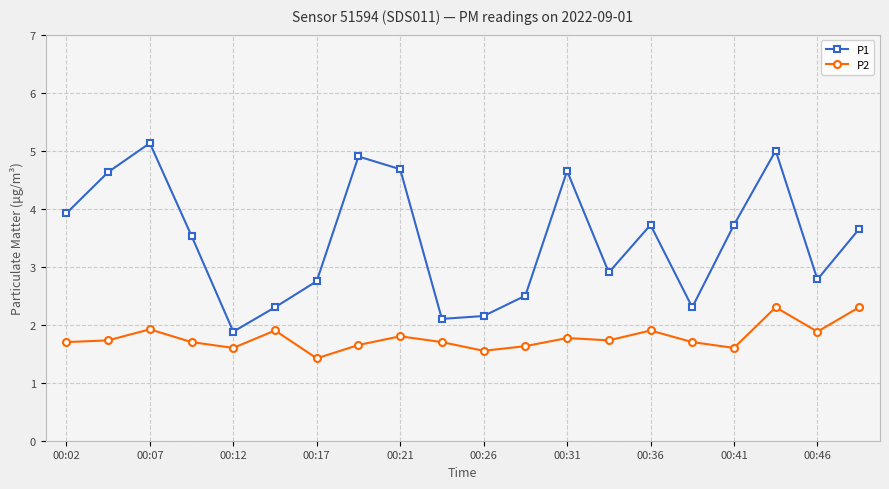

True or false: P2 and P1 intersect in this chart.

False